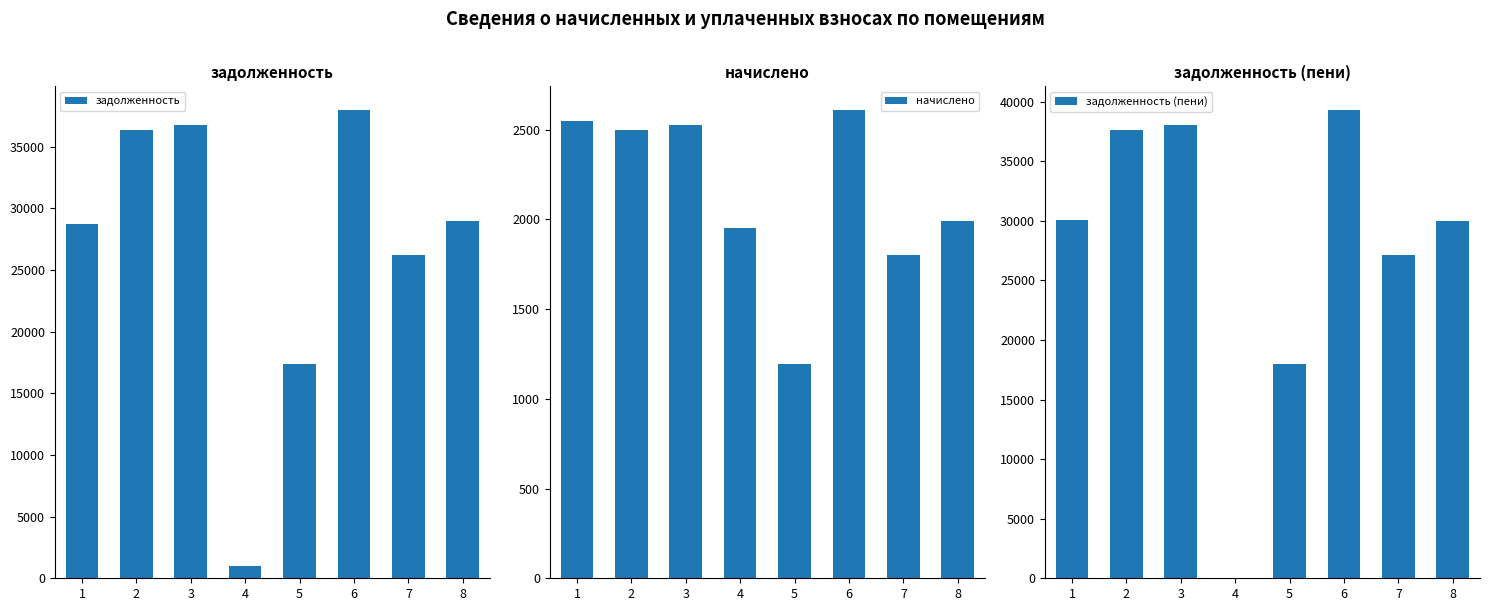

The задолженность (пени) series shows 35897.6 at 7. True or false?

False